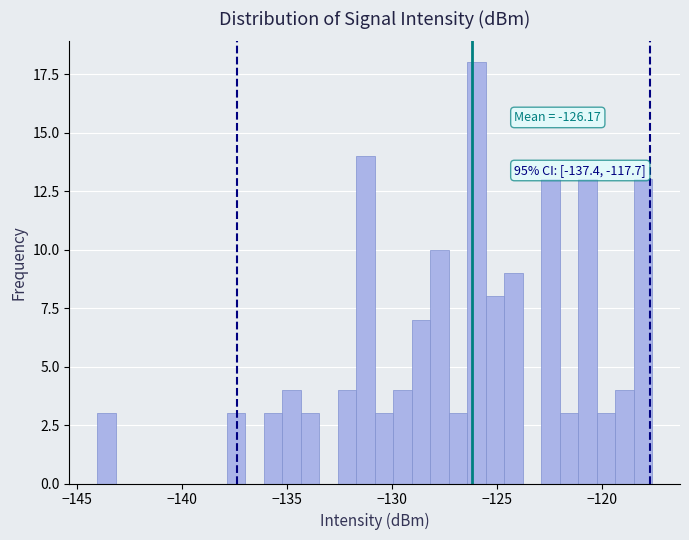

Read against the x-axis, roughly where is the centre of the tallest bar?

-126.0